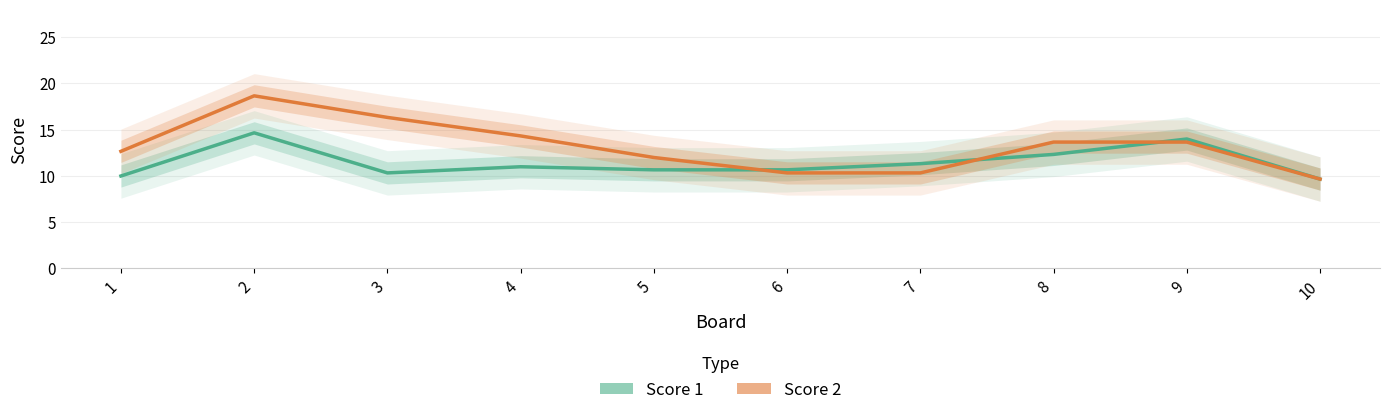

Rank the series by their maximum value, from lowest to highest.

Score 1, Score 2